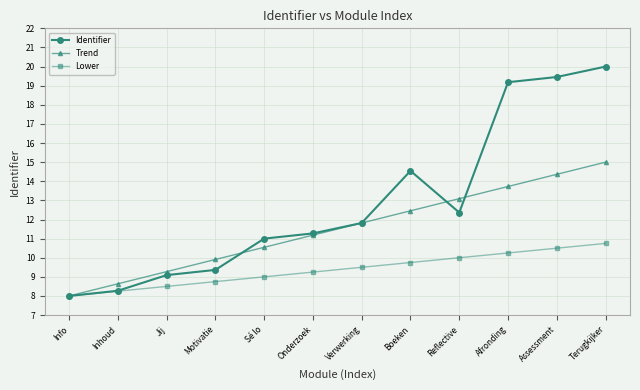

Read the Trend value at Terugkijker.

15.0